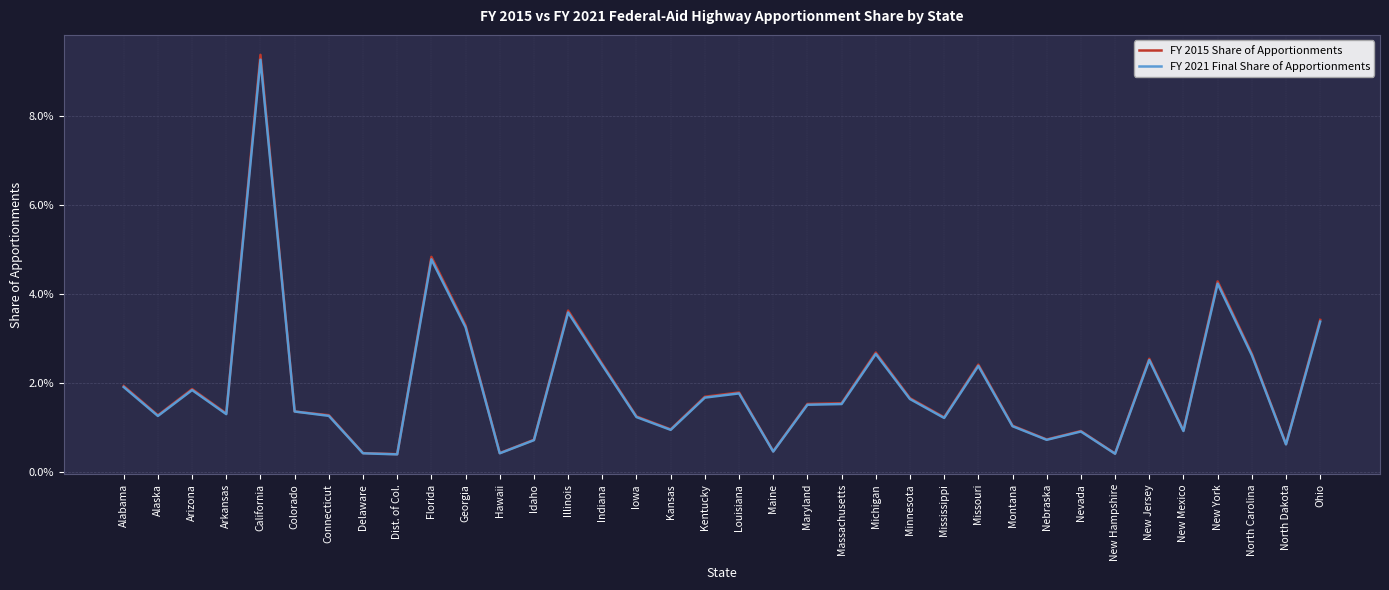

True or false: FY 2015 Share of Apportionments and FY 2021 Final Share of Apportionments intersect in this chart.

False